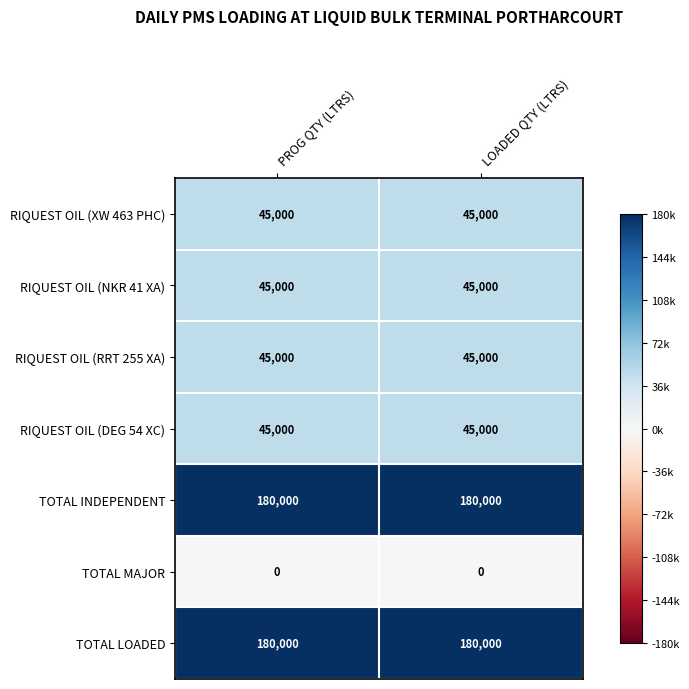

Reading left to right, extract all data points from this chart.

RIQUEST OIL (XW 463 PHC): 45000	45000
RIQUEST OIL (NKR 41 XA): 45000	45000
RIQUEST OIL (RRT 255 XA): 45000	45000
RIQUEST OIL (DEG 54 XC): 45000	45000
TOTAL INDEPENDENT: 180000	180000
TOTAL MAJOR: 0	0
TOTAL LOADED: 180000	180000